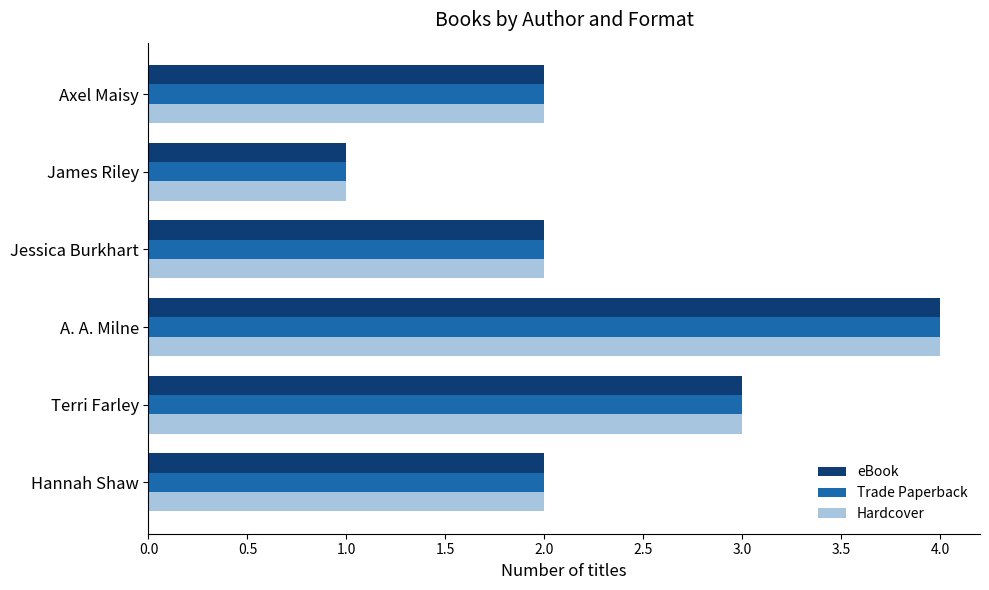

What is the maximum value for Hardcover?

4